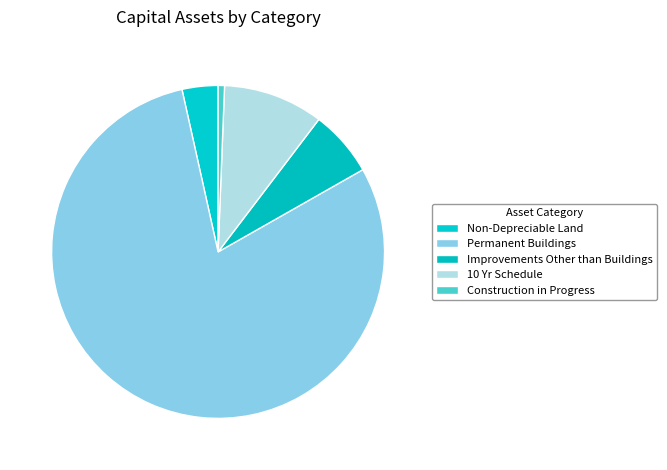

To the nearest percent, what portion does Construction in Progress represent?

1%